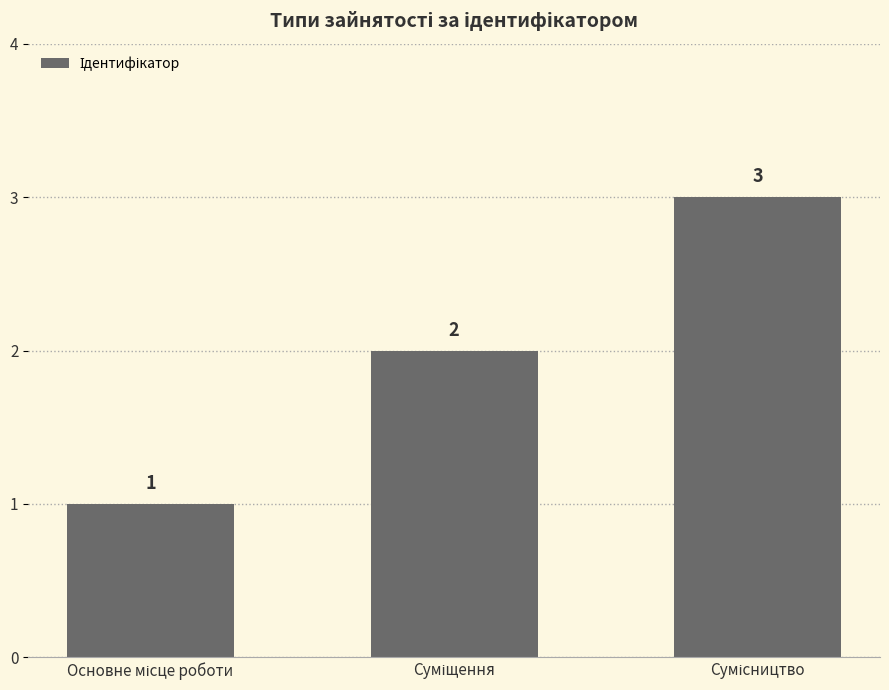

Count the values in the range 1 to 3.

3